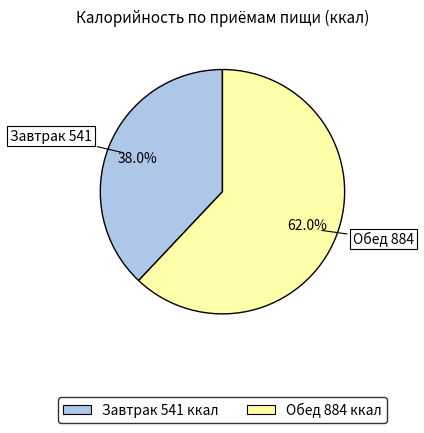

To the nearest percent, what is the difference between the largest and smallest slice percentages?

24%